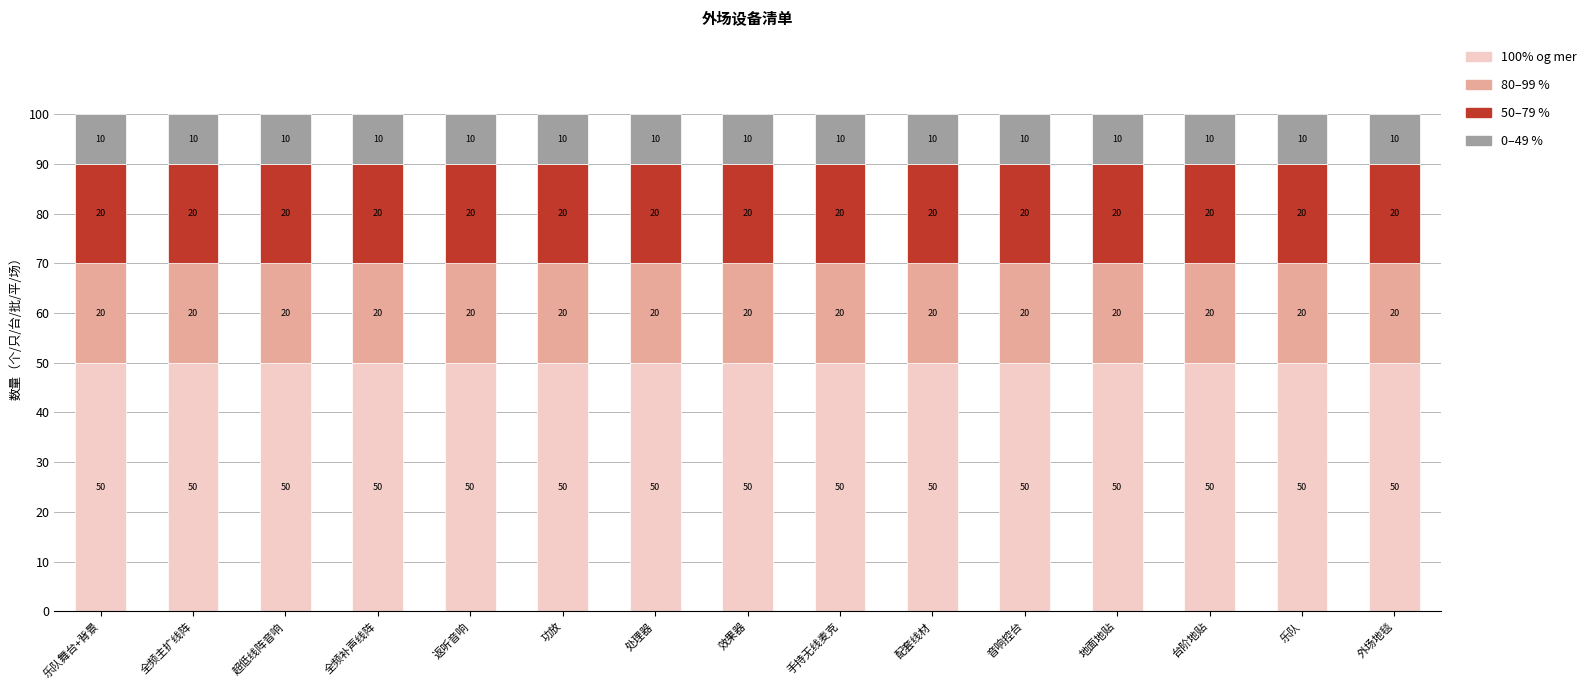

Does the chart contain any negative values?

No